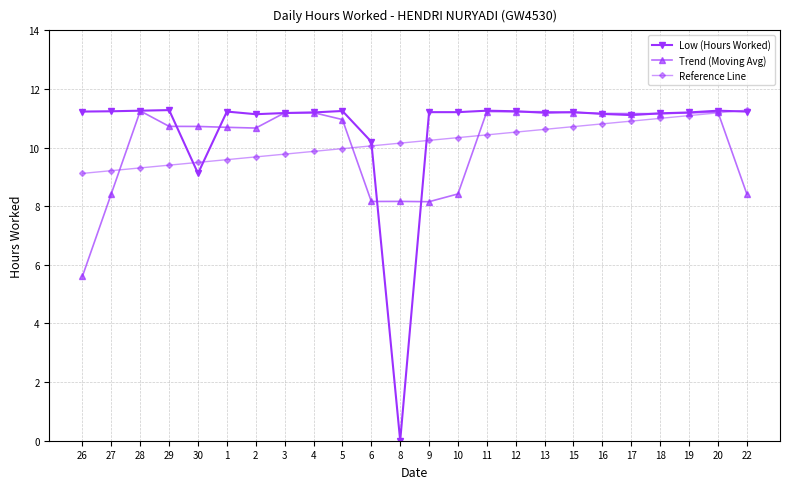

At how many categories does at least one series exceed 1?

24